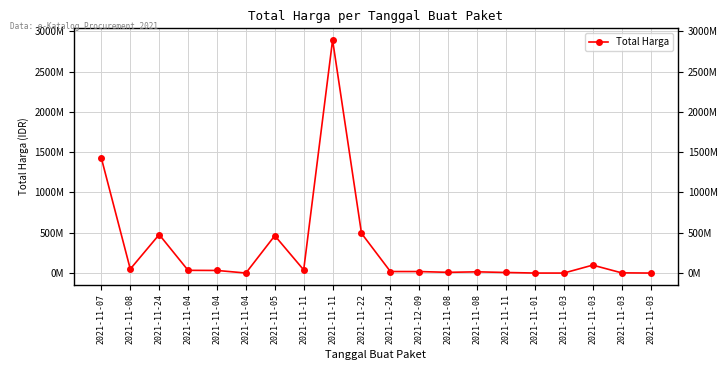

Read the value at 2021-11-11, to the nearest 100.

2892122000